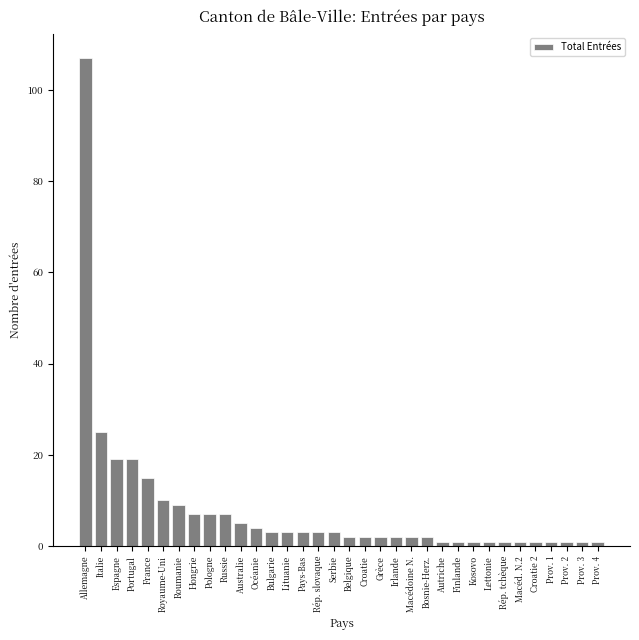

What is the sum of all values?

272